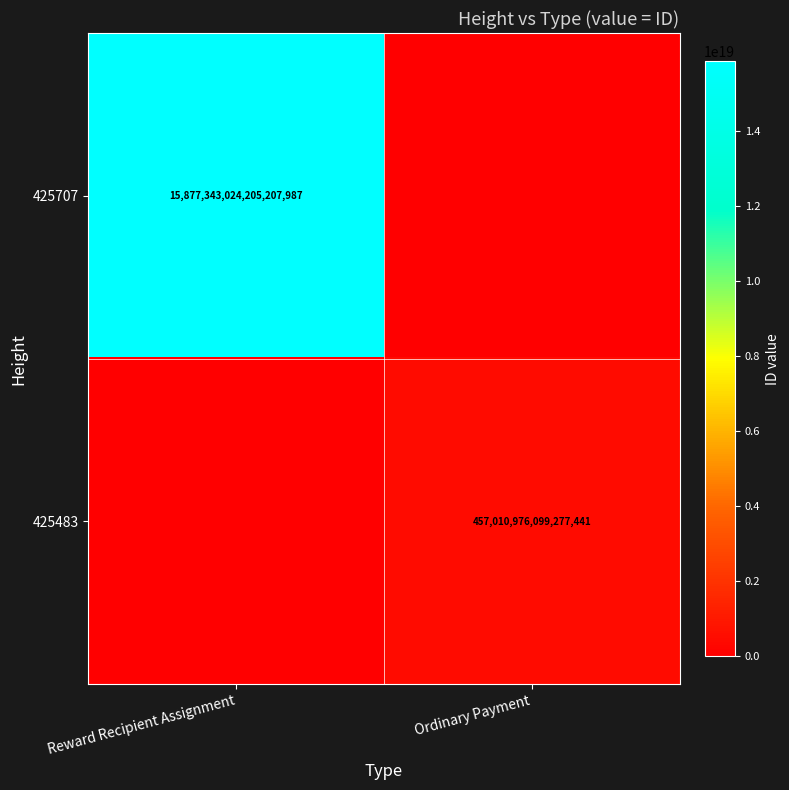

Is the value of 425707 at Reward Recipient Assignment greater than the value of 425483 at Ordinary Payment?

Yes